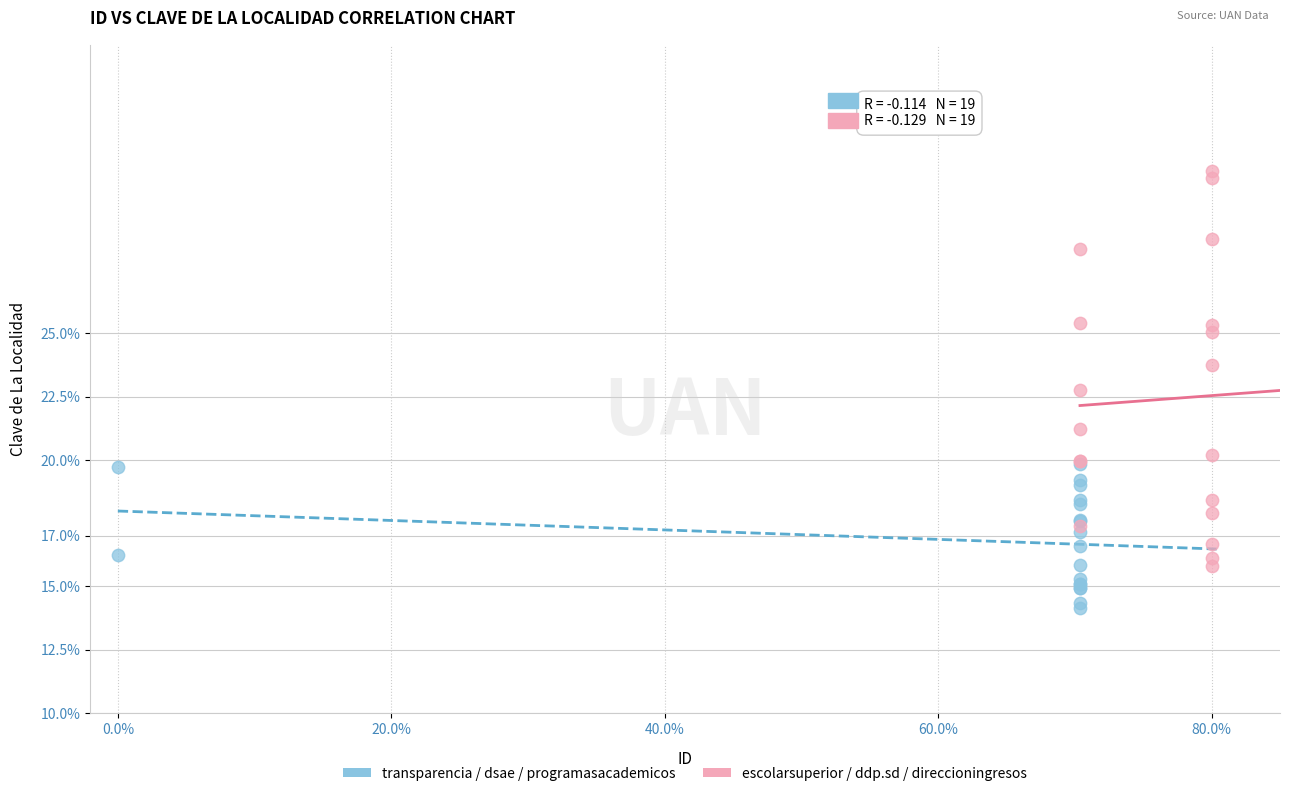

Which series contains the highest Y value?

escolarsuperior / ddp.sd / direccioningresos